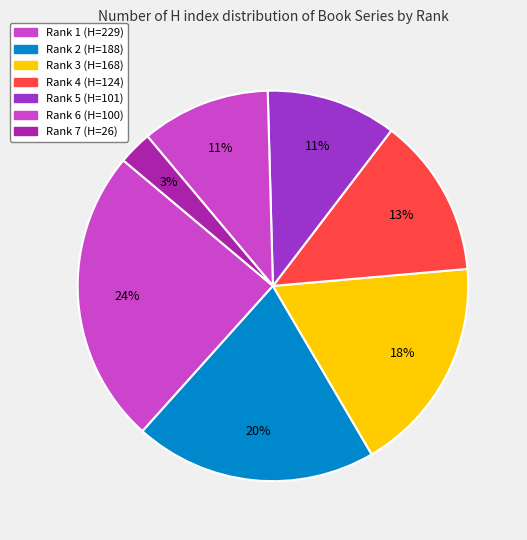

To the nearest percent, what is the difference between the largest and smallest slice percentages?

22%